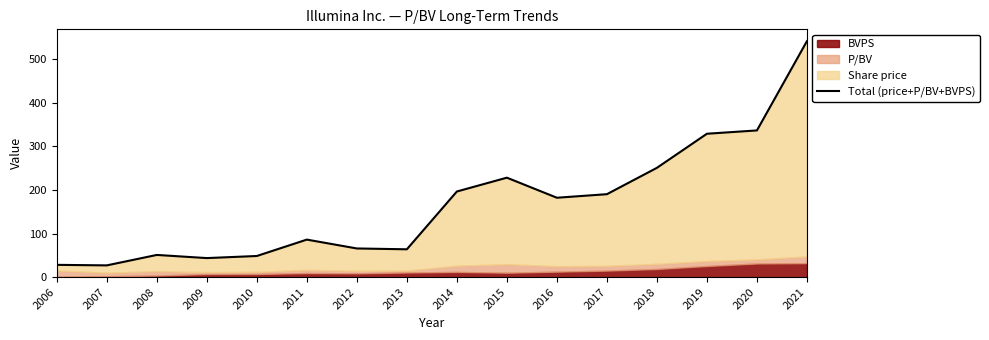

How many values exceed 182?

8